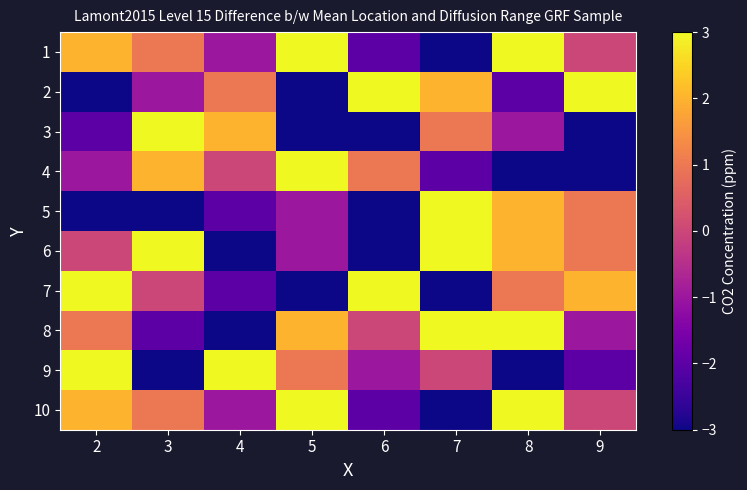

What is the total value across all series at 6?

-7